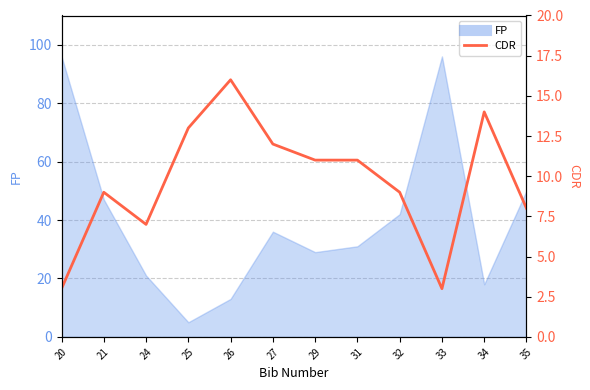

Rank the categories by value from lowest to highest.

20, 33, 24, 35, 21, 32, 29, 31, 27, 25, 34, 26